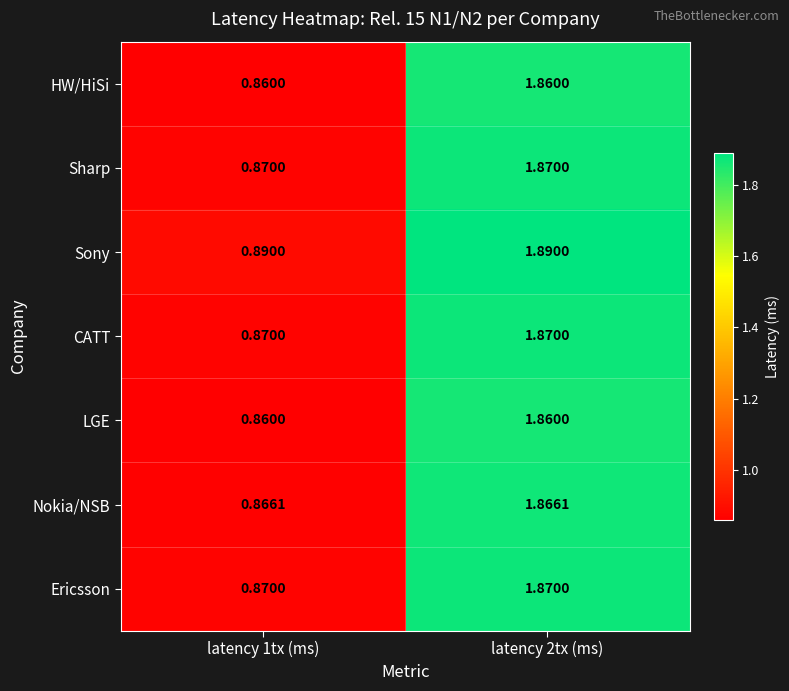

Reading left to right, list all the values displayed in this chart.

HW/HiSi: latency 1tx (ms)=0.9	latency 2tx (ms)=1.9
Sharp: latency 1tx (ms)=0.9	latency 2tx (ms)=1.9
Sony: latency 1tx (ms)=0.9	latency 2tx (ms)=1.9
CATT: latency 1tx (ms)=0.9	latency 2tx (ms)=1.9
LGE: latency 1tx (ms)=0.9	latency 2tx (ms)=1.9
Nokia/NSB: latency 1tx (ms)=0.9	latency 2tx (ms)=1.9
Ericsson: latency 1tx (ms)=0.9	latency 2tx (ms)=1.9